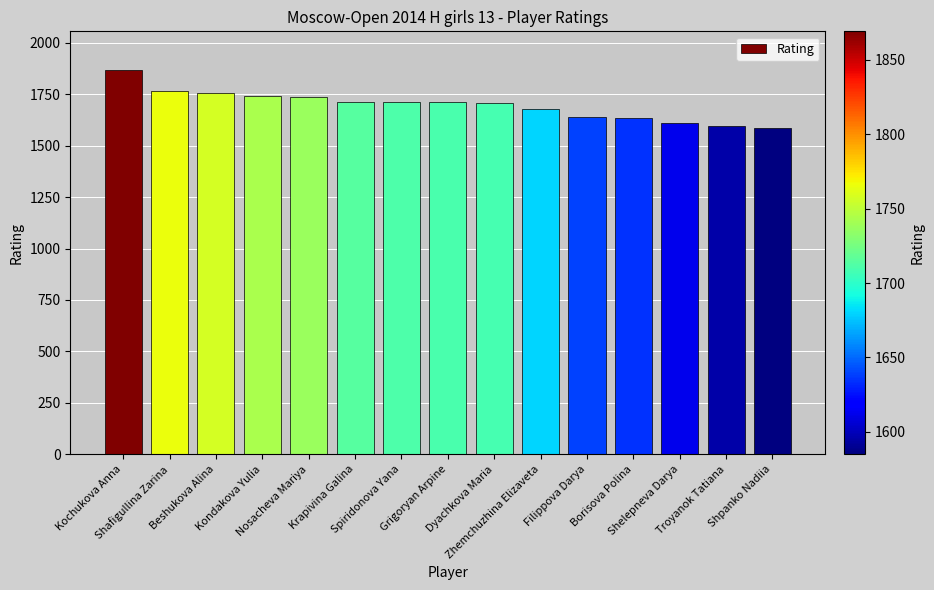

Are the bars grouped side by side (vs. stacked)?

No